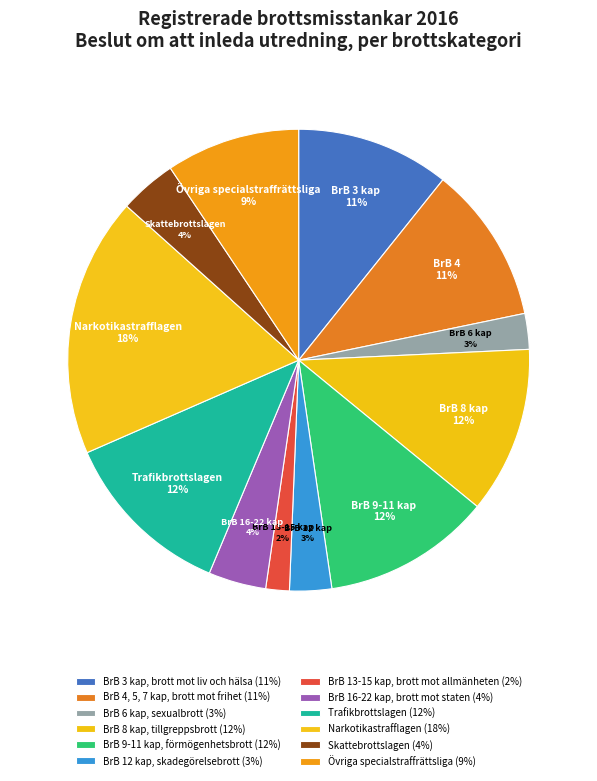

To the nearest percent, what percentage of the pie is Övriga specialstraffrättsliga?

9%